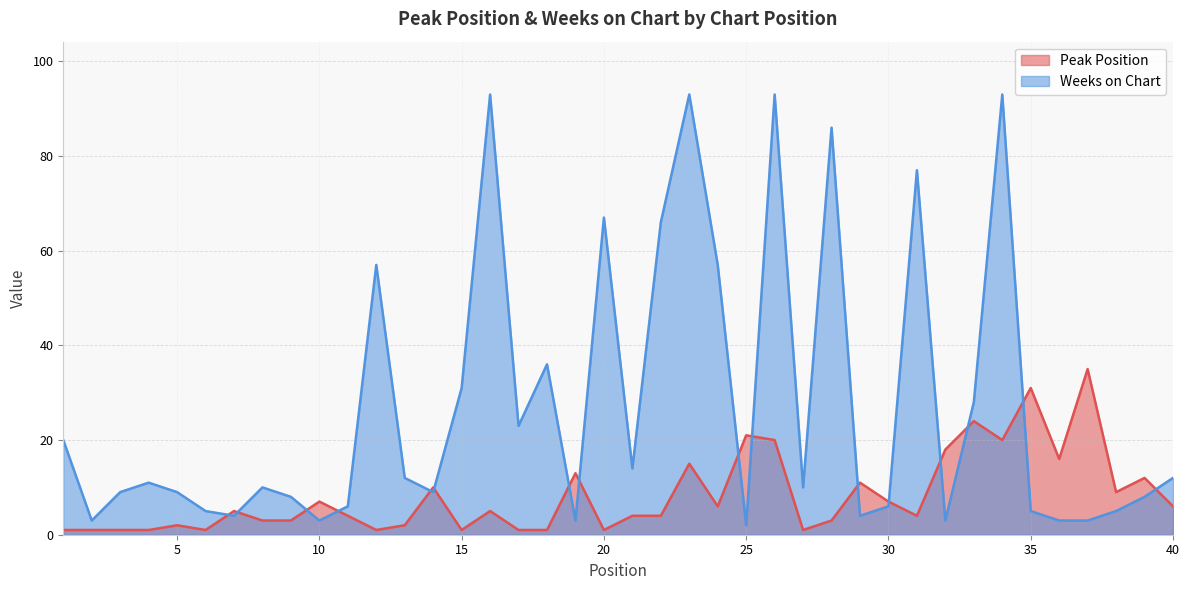

At how many categories does at least one series exceed 44?

10